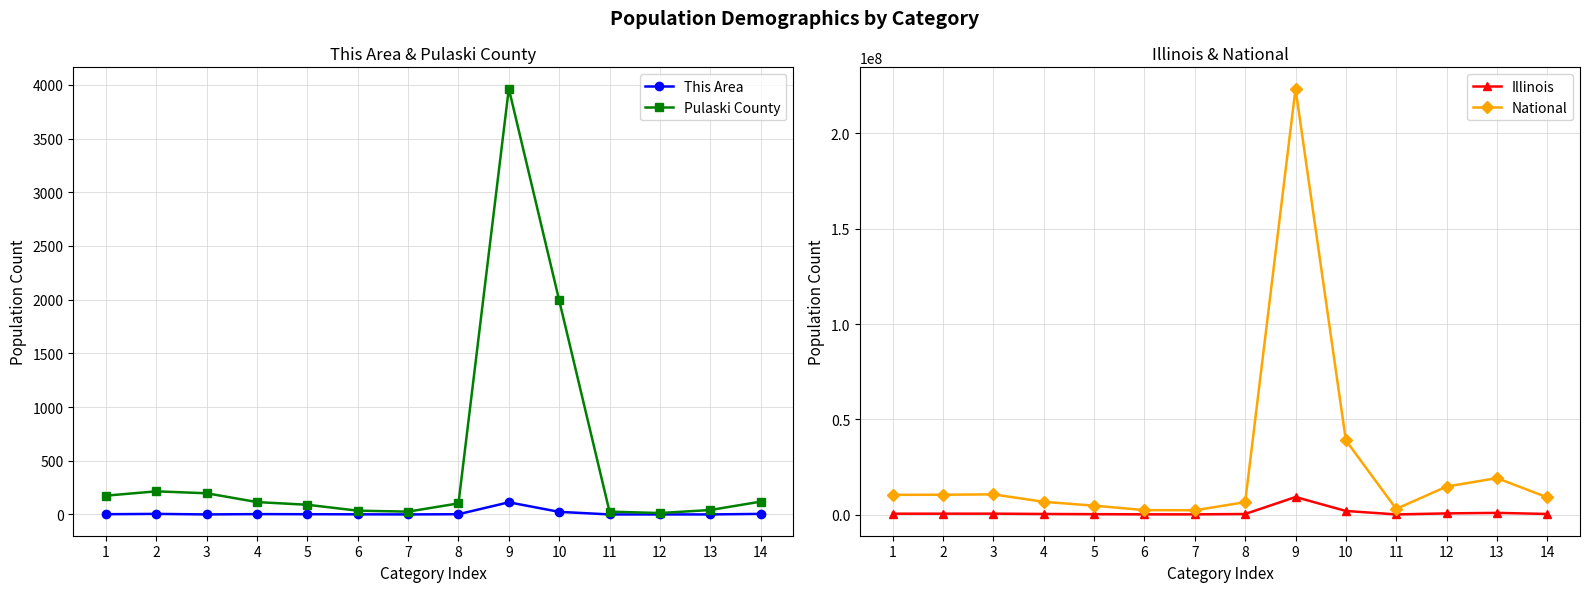

The Pulaski County series shows 21 at 8. True or false?

False